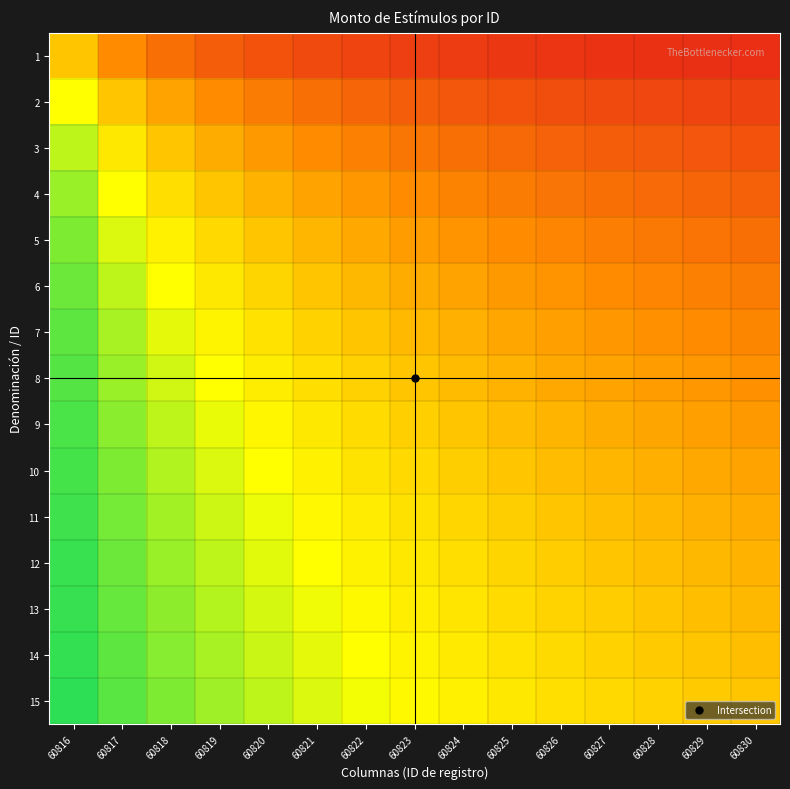

At how many categories does at least one series exceed 0?

15